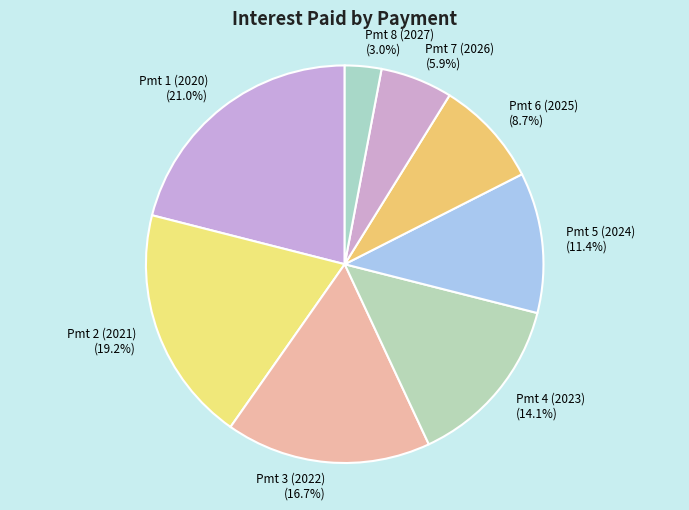

How many segments does this pie chart have?

8